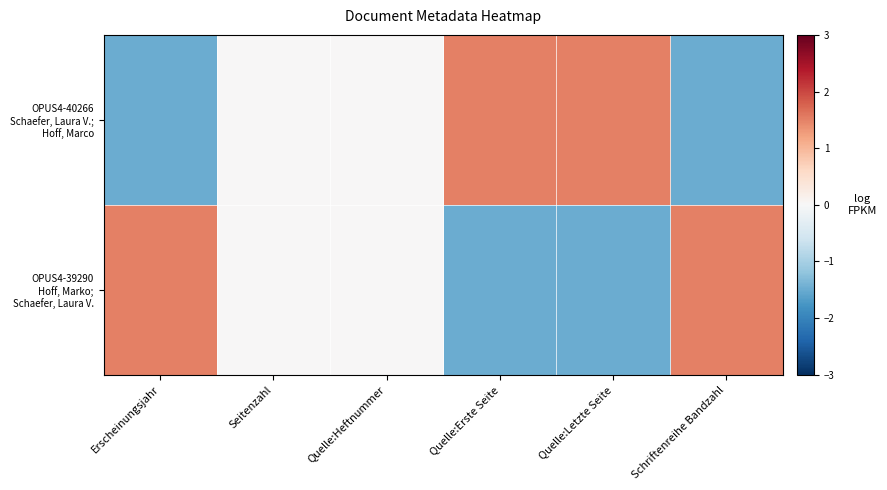

What is the smallest value displayed?

-1.5